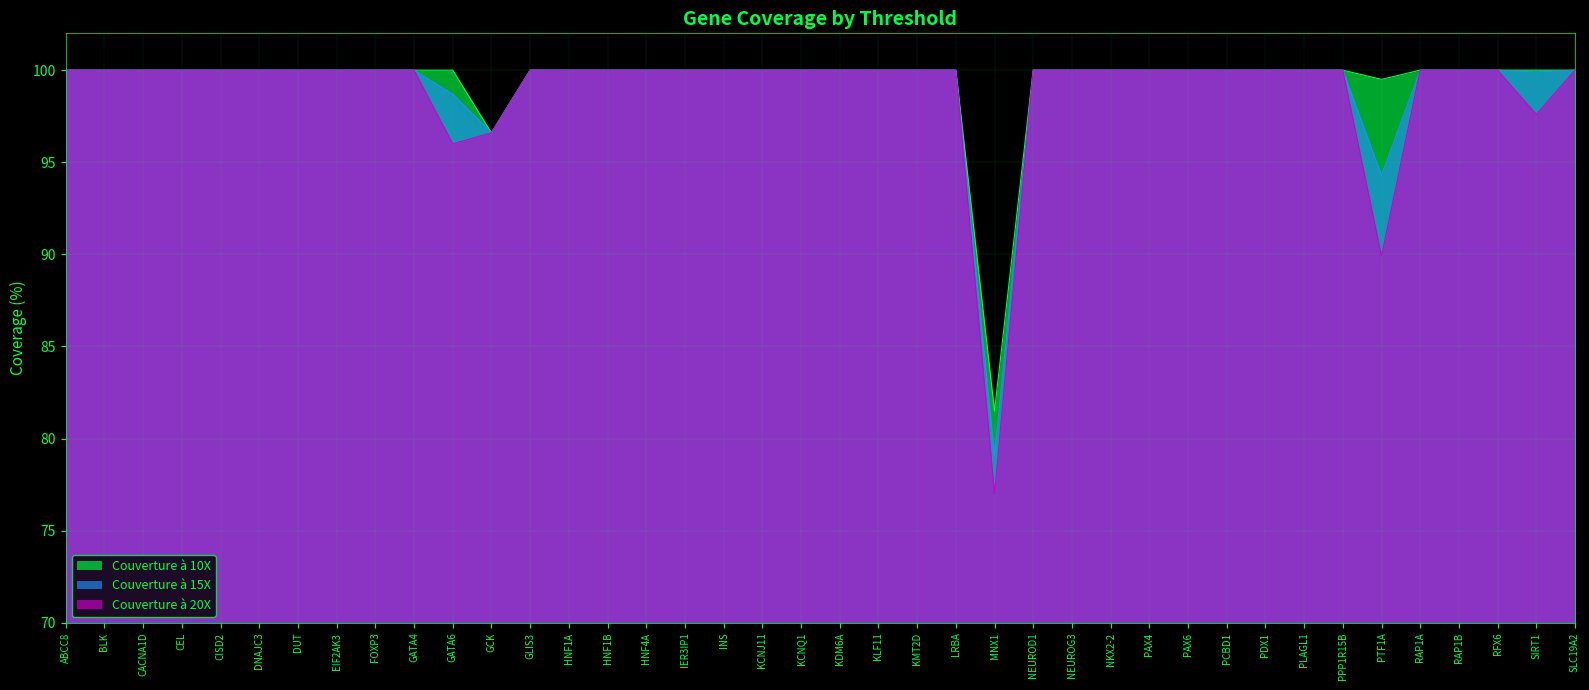

List the labels in order of Couverture à 20X value, smallest first.

MNX1, PTF1A, GATA6, GCK, SIRT1, ABCC8, BLK, CACNA1D, CEL, CISD2, DNAJC3, DUT, EIF2AK3, FOXP3, GATA4, GLIS3, HNF1A, HNF1B, HNF4A, IER3IP1, INS, KCNJ11, KCNQ1, KDM6A, KLF11, KMT2D, LRBA, NEUROD1, NEUROG3, NKX2-2, PAX4, PAX6, PCBD1, PDX1, PLAGL1, PPP1R15B, RAP1A, RAP1B, RFX6, SLC19A2